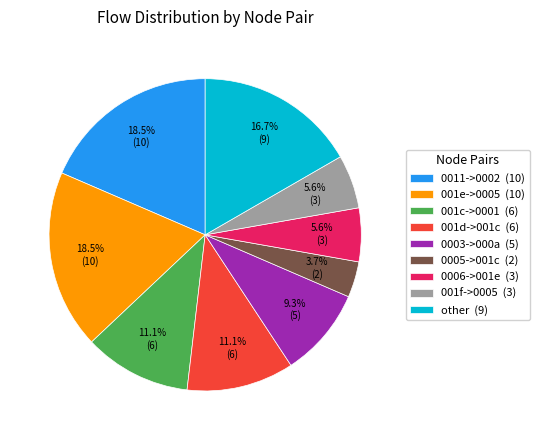

To the nearest percent, what is the difference between the largest and smallest slice percentages?

15%